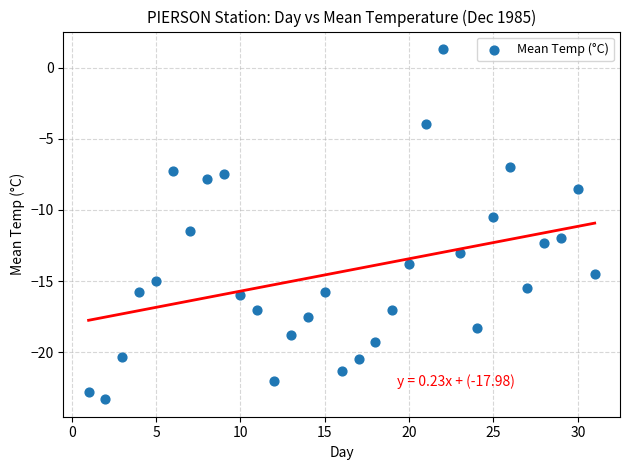

What is the range of X values (max minus min)?

30.0